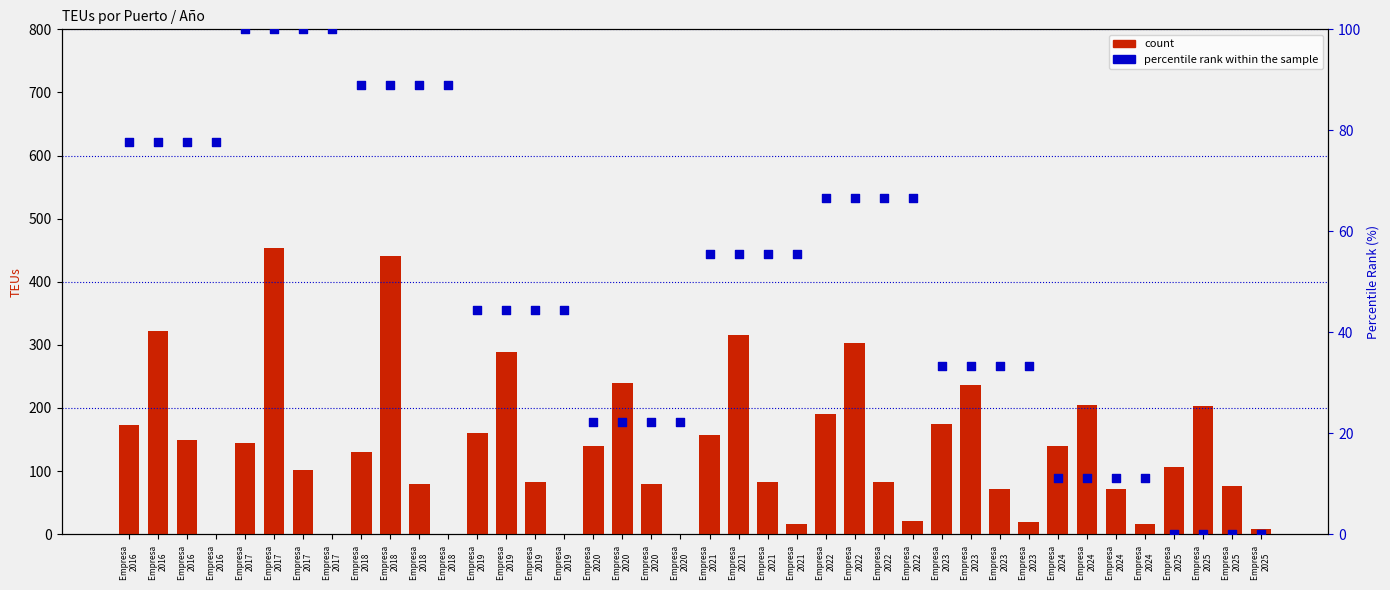

What is the total value across all series at Empresa 
2021?

212.5